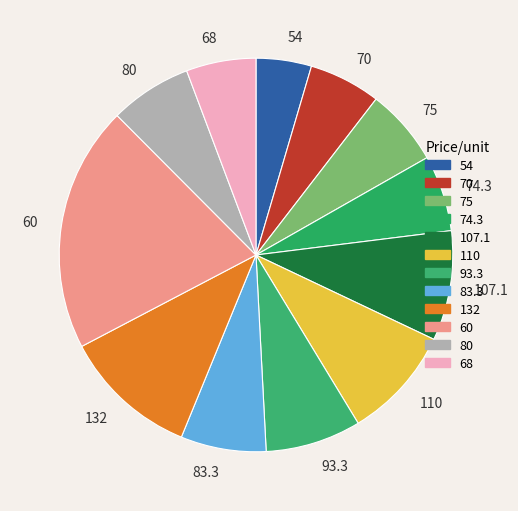

Does any single category account for the majority?

No